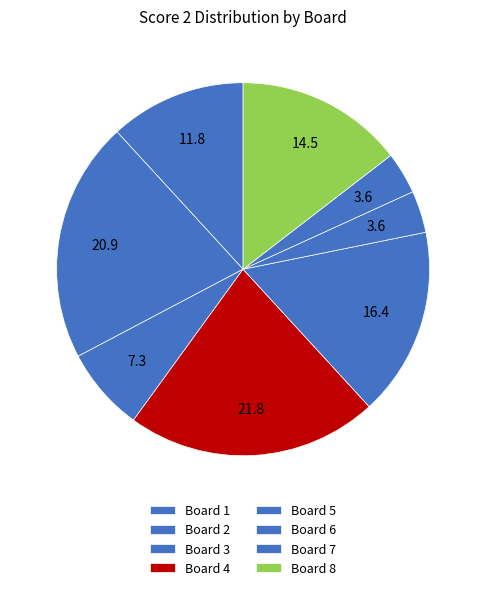

Is there any slice that represents more than half of the pie?

No